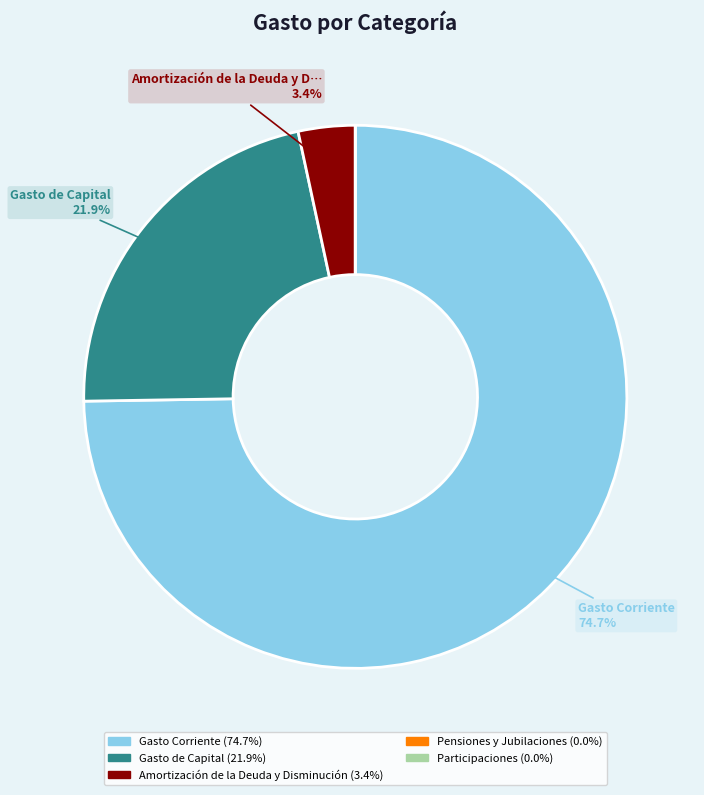

Is there any slice that represents more than half of the pie?

Yes